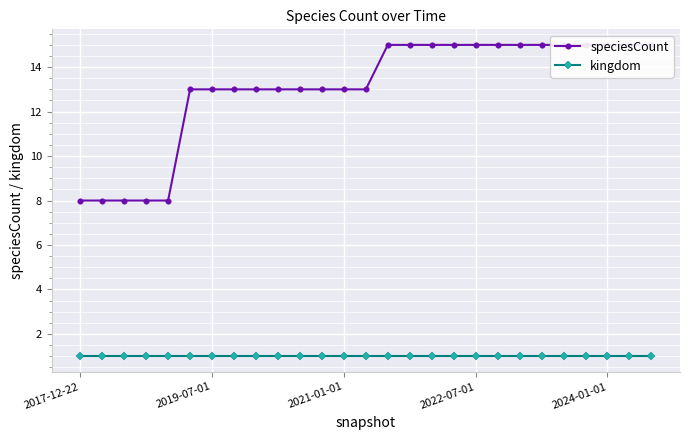

The kingdom series shows 1 at 7. True or false?

True